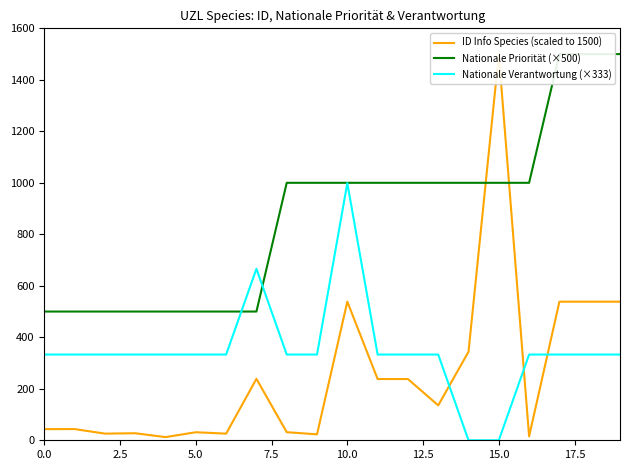

What is the label of the 19th point from the left?

18